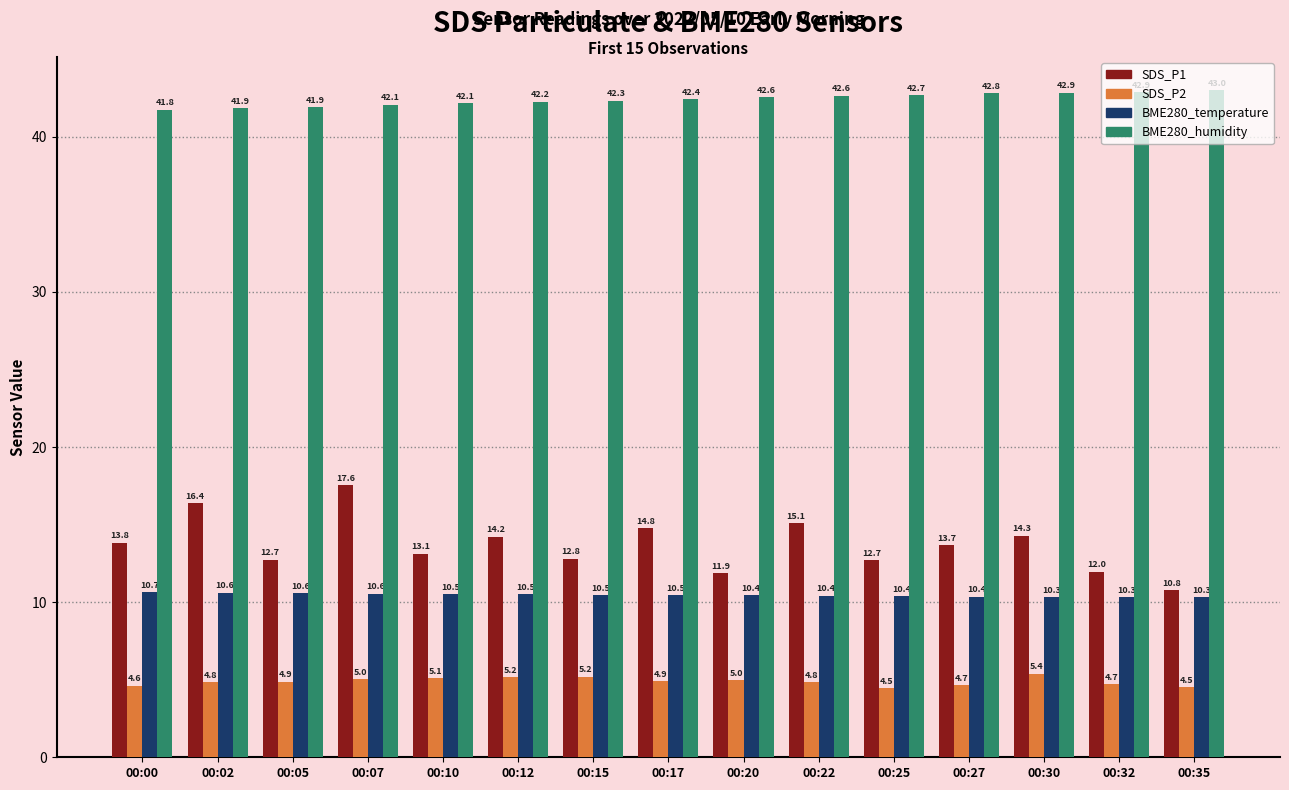

List the series in order of their peak value, highest first.

BME280_humidity, SDS_P1, BME280_temperature, SDS_P2